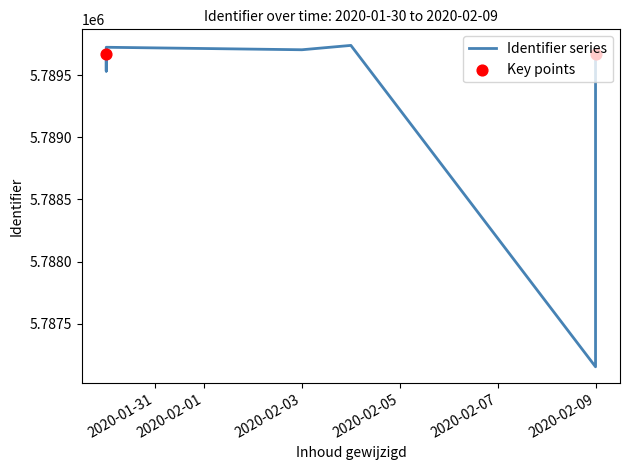

Between 2020-02-03 and 2020-01-29, which is larger?

2020-02-03